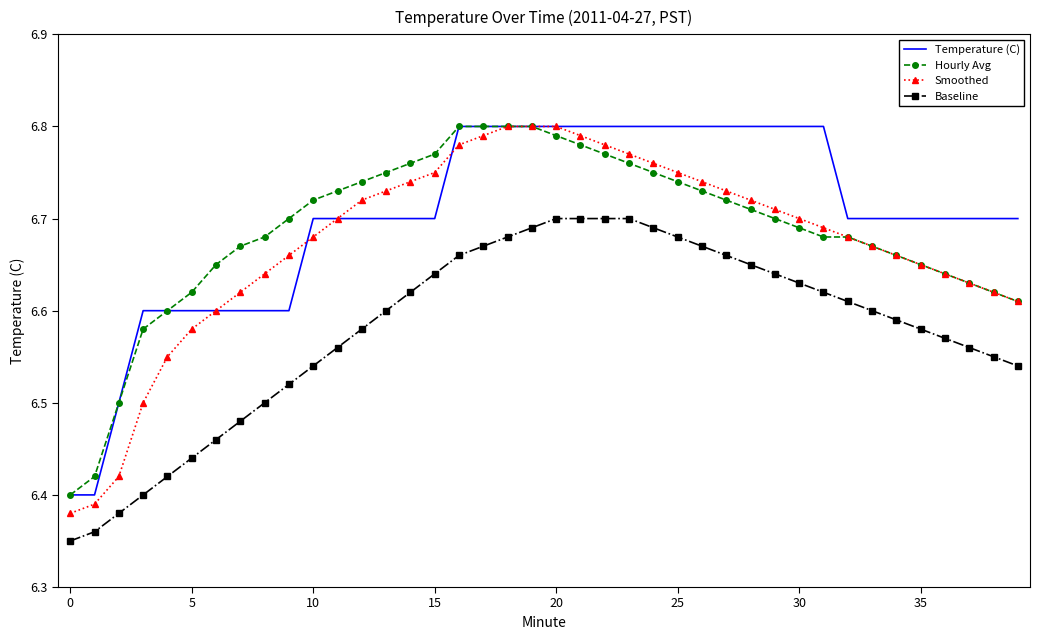

True or false: Hourly Avg and Baseline intersect in this chart.

False